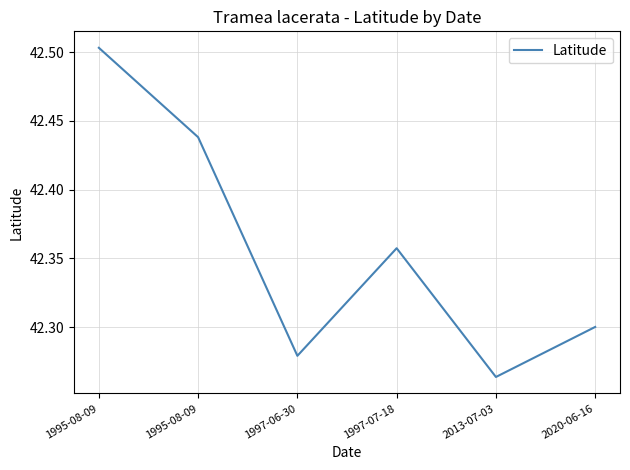

At which label is the value closest to 42?

2013-07-03